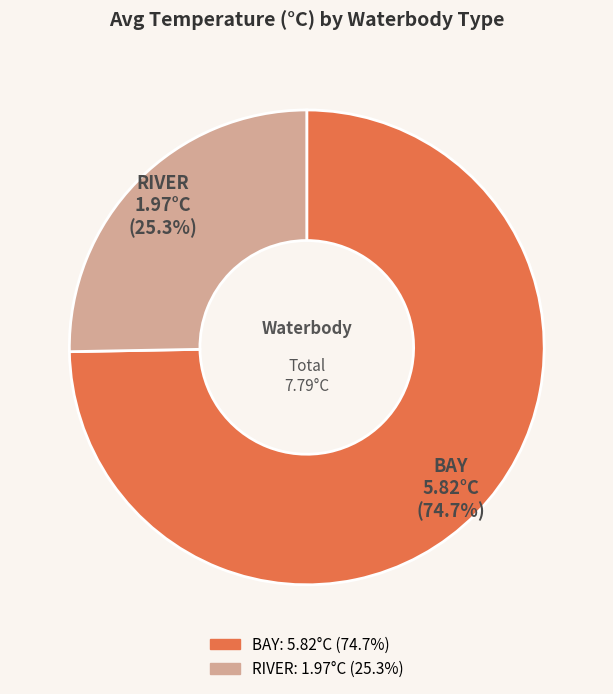

How many segments does this pie chart have?

2